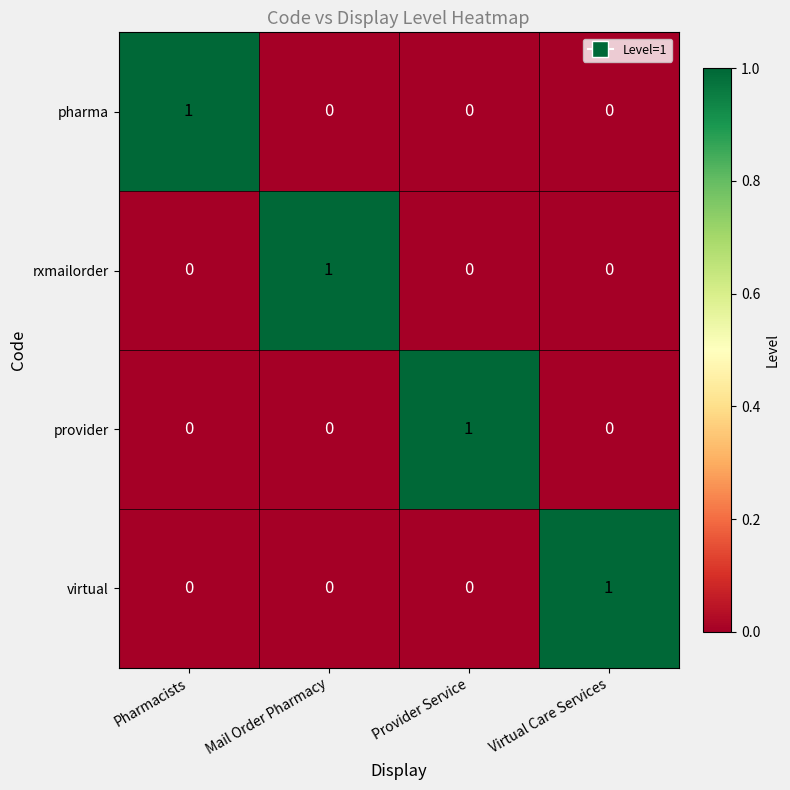

The value of pharma at Virtual Care Services is 1. True or false?

False